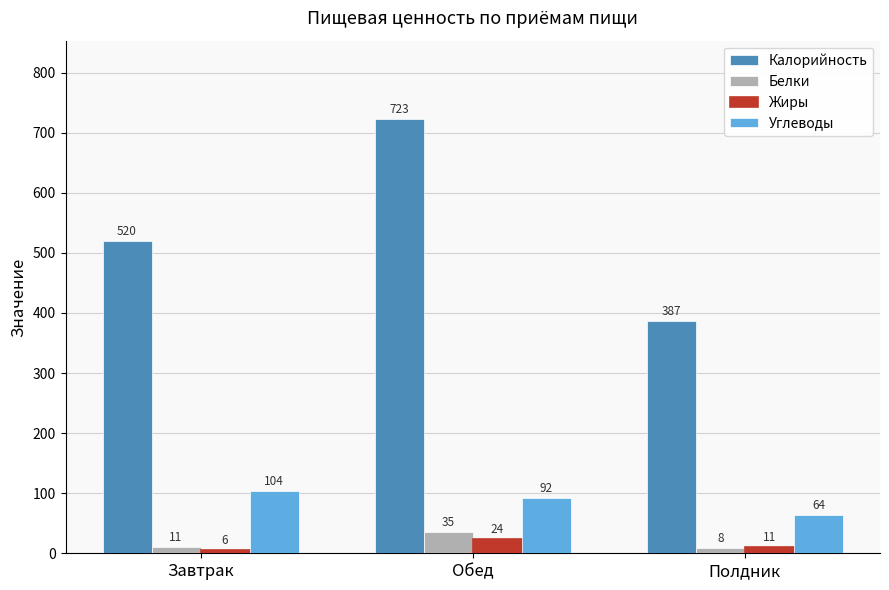

The value of Жиры at Обед is 24. True or false?

True